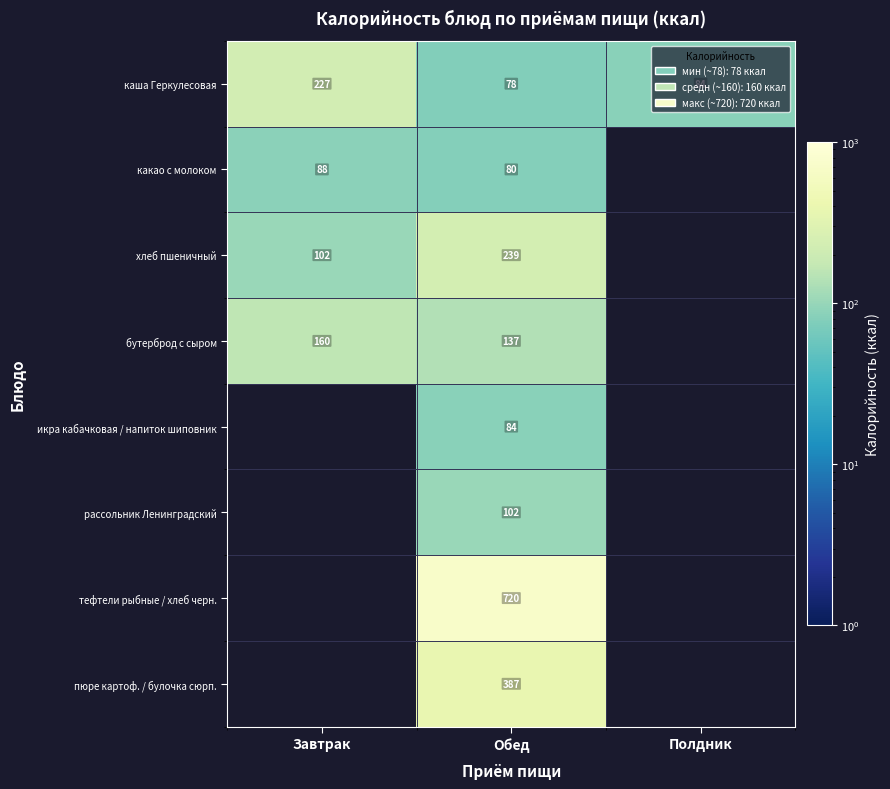

The value of рассольник Ленинградский at Обед is 24.7. True or false?

False